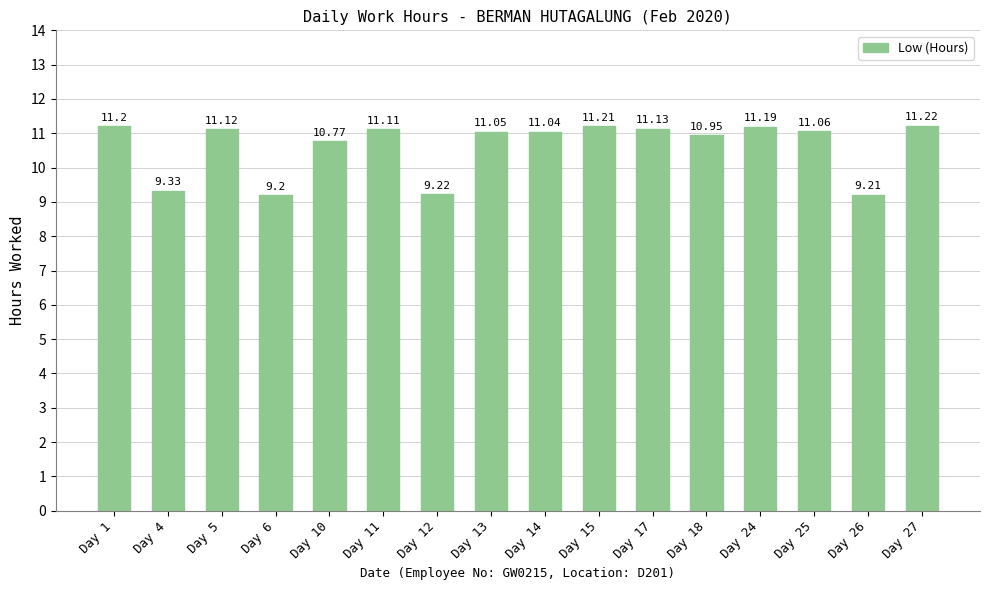

How many data points are less than 11?

6